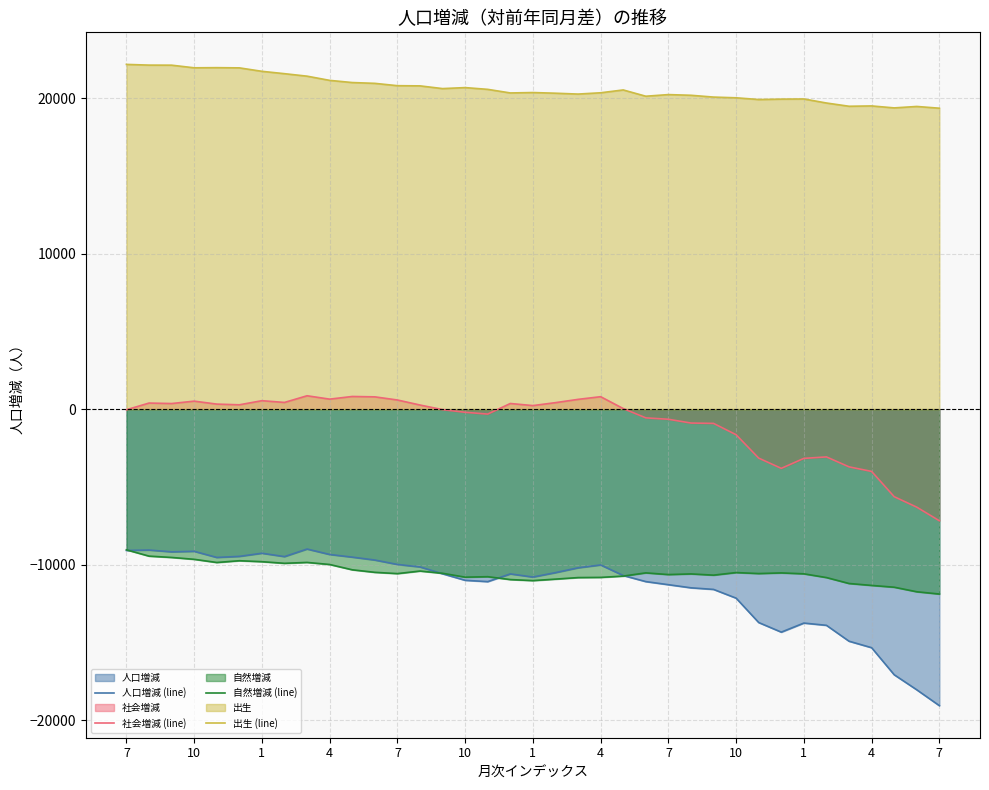

How many values in the 人口増減 (line) series are below -10596?

18